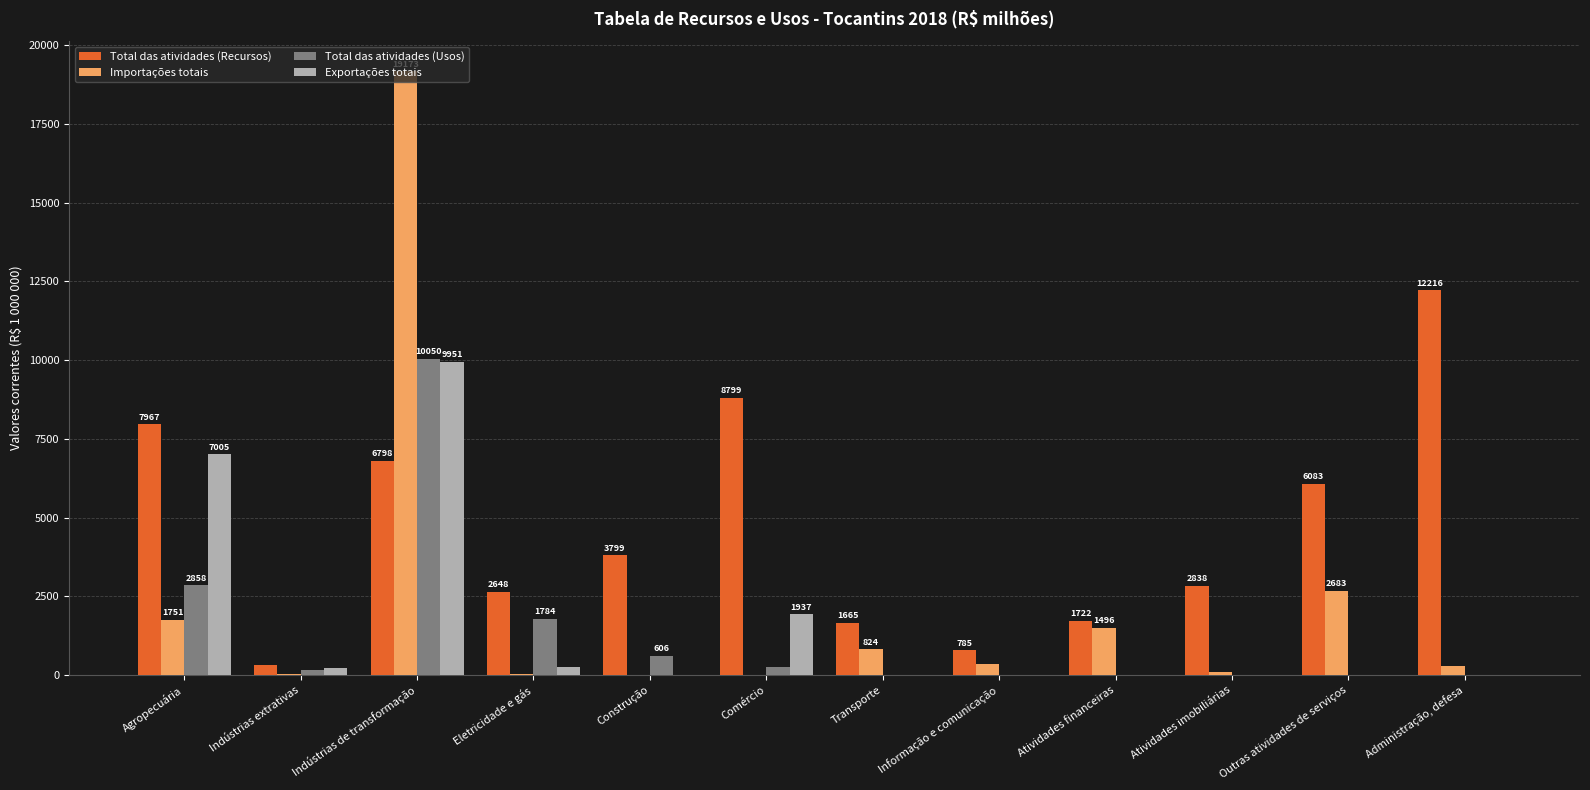

What is the sum of all Importações totais values?

26768.6